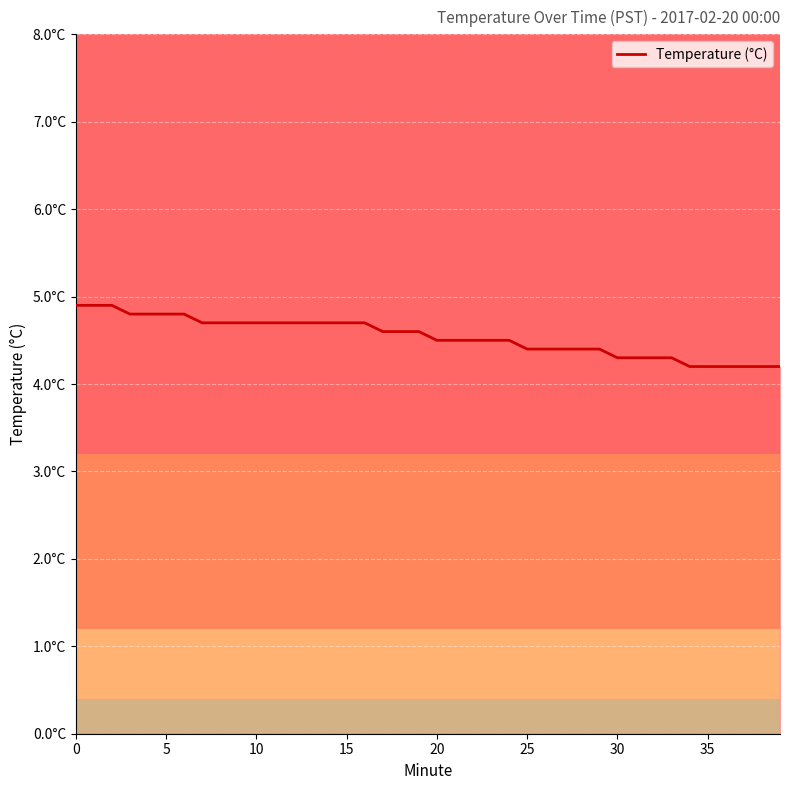

Does the chart have visible grid lines?

Yes